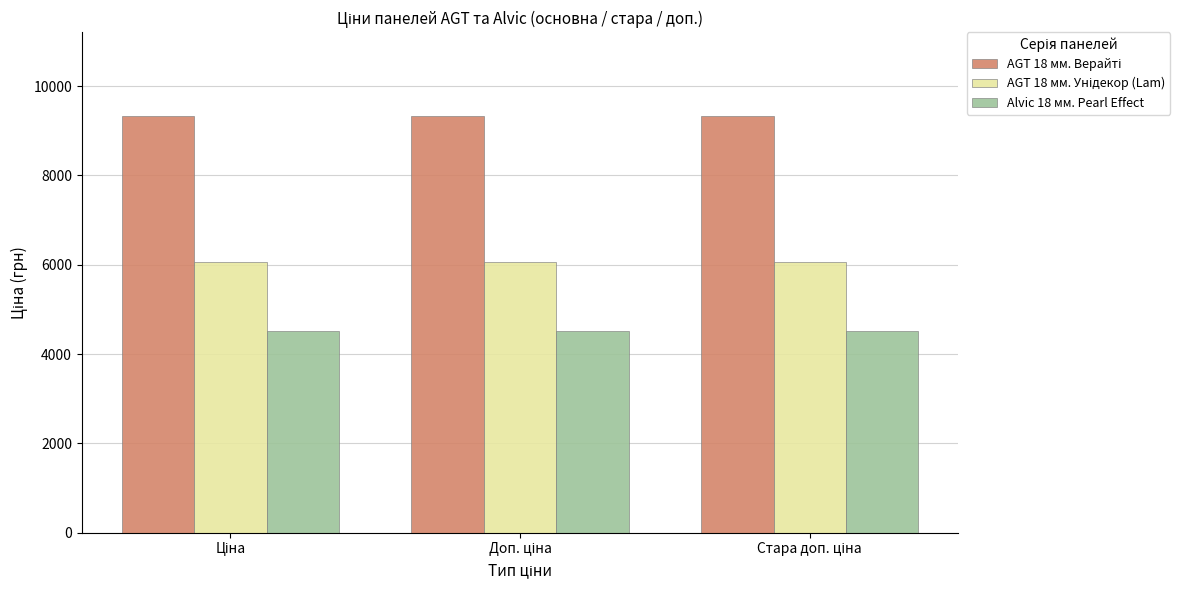

How many categories are shown in the chart?

3